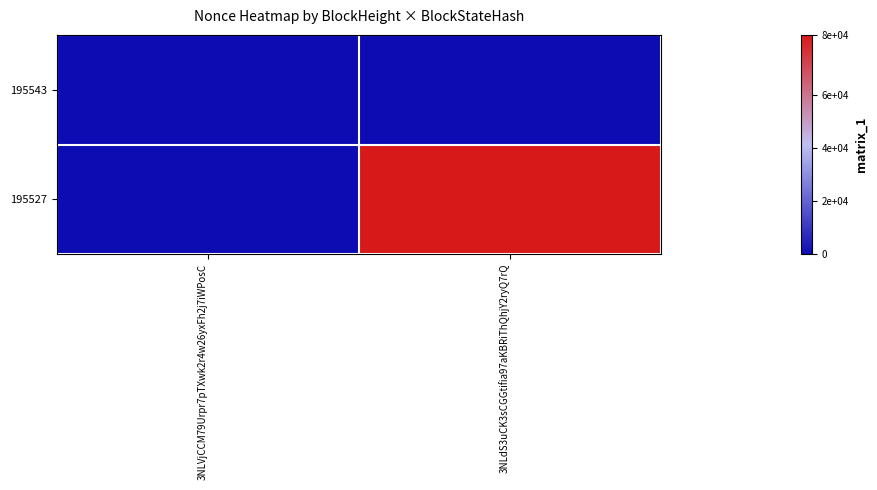

List the series in order of their peak value, highest first.

195527, 195543